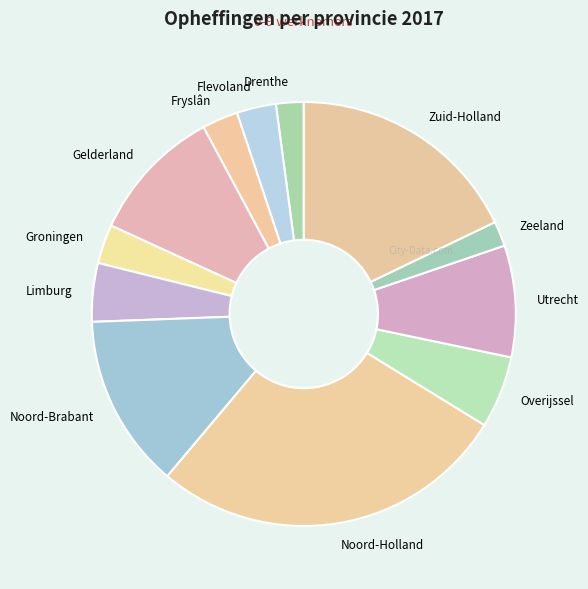

Does Limburg represent more than half of the total?

No